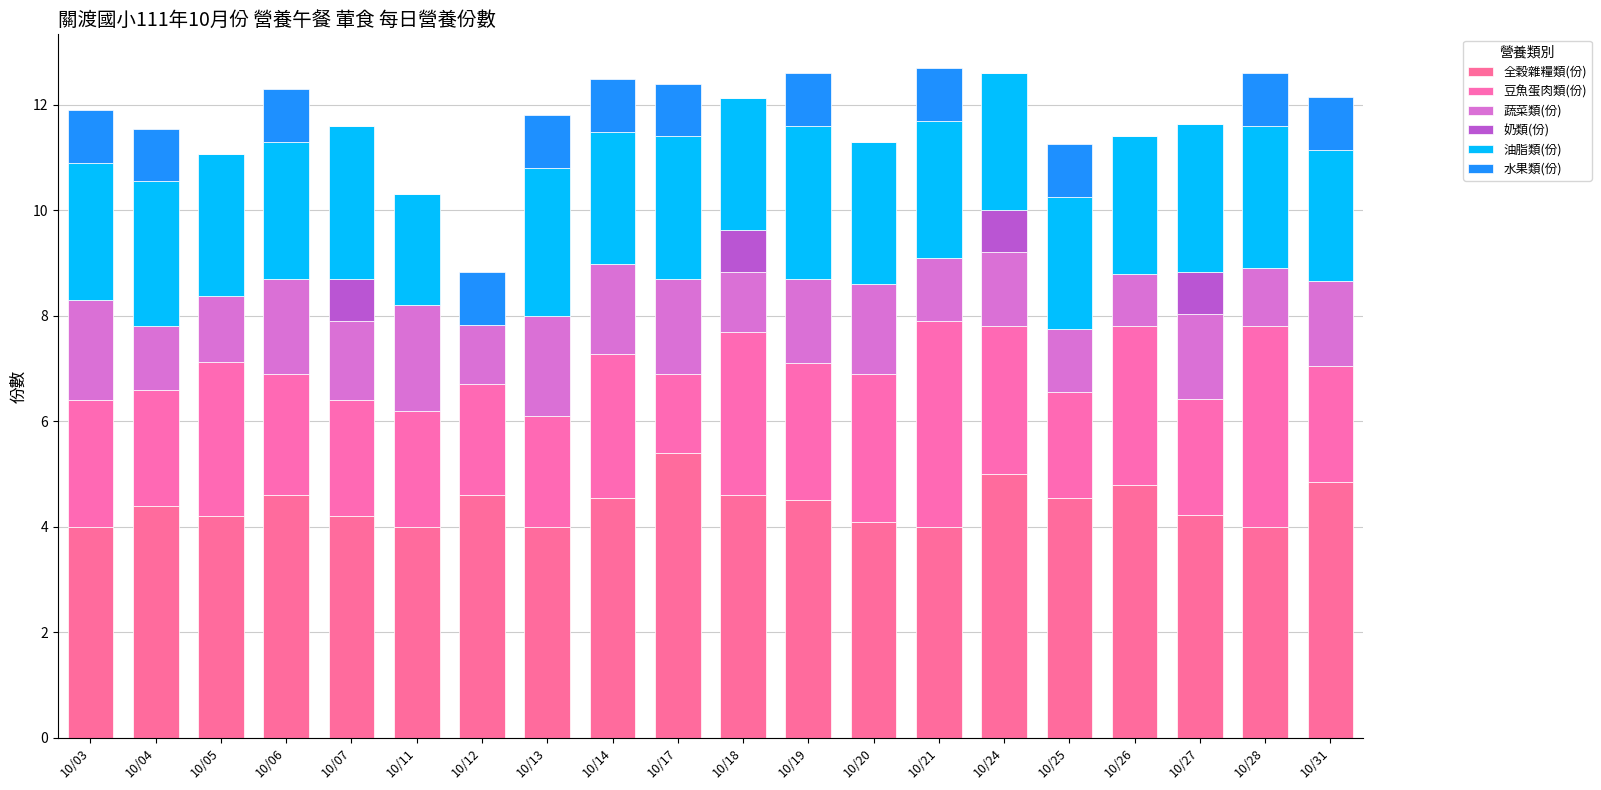

Rank the categories by 水果類(份) value from lowest to highest.

10/05, 10/07, 10/11, 10/18, 10/20, 10/24, 10/26, 10/27, 10/03, 10/04, 10/06, 10/12, 10/13, 10/14, 10/17, 10/19, 10/21, 10/25, 10/28, 10/31